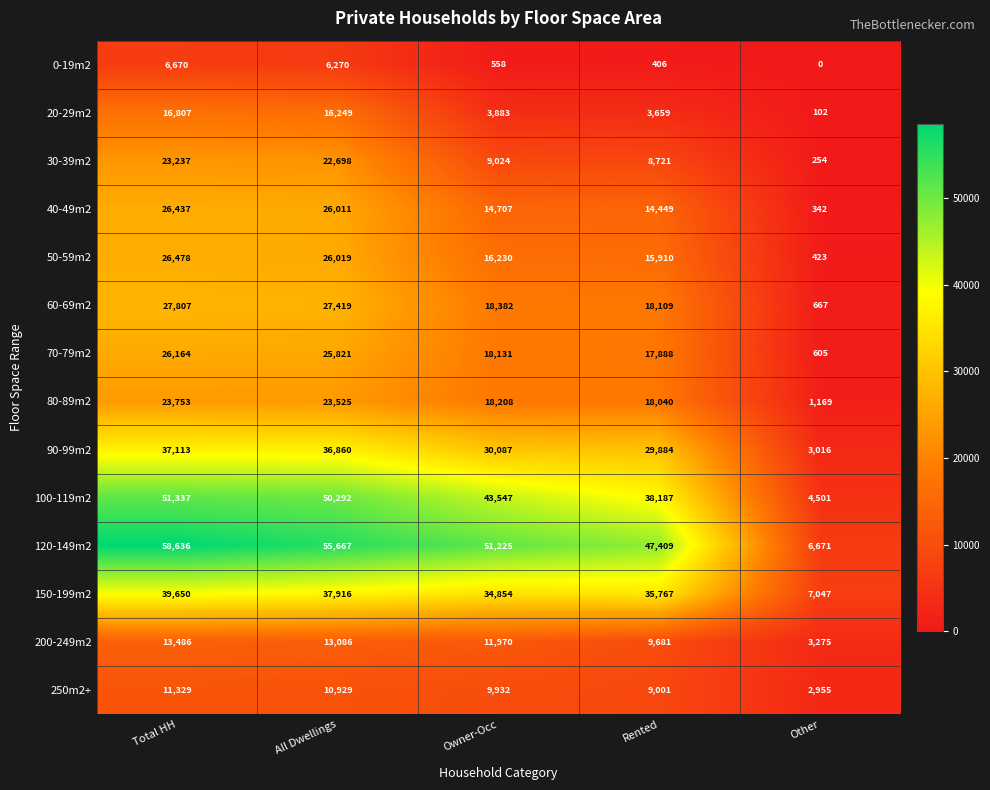

At how many categories does at least one series exceed 40403?

4